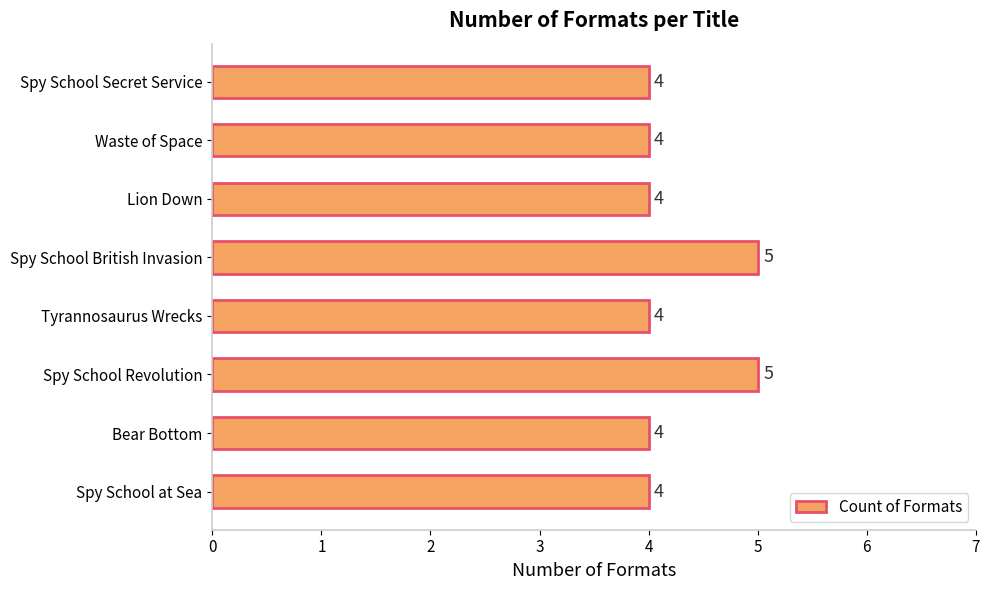

The chart shows a value of 4 at Bear Bottom. True or false?

True